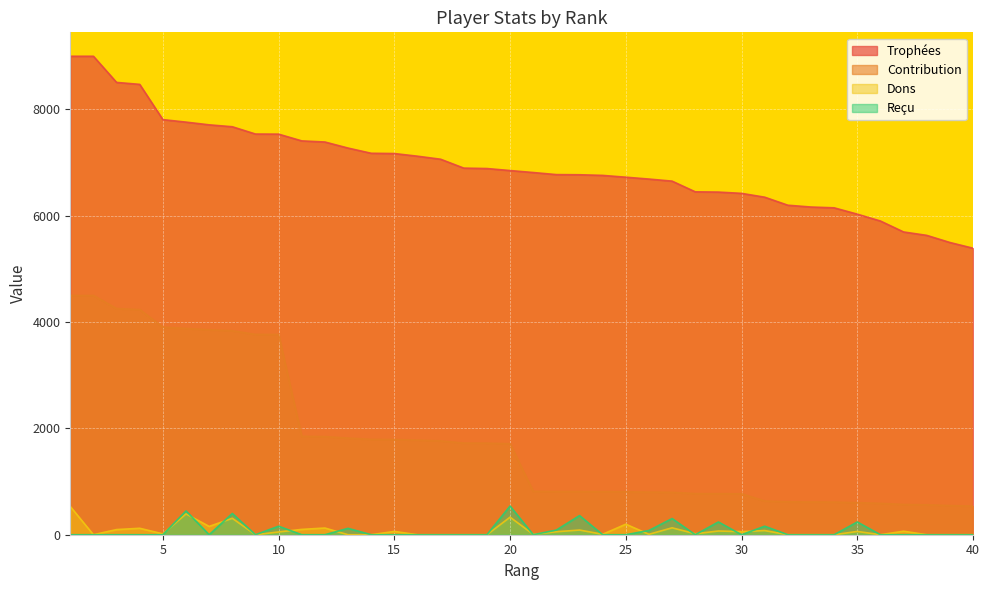

In Dons, how many points are higher than both neighbors (excluding endpoints)?

13